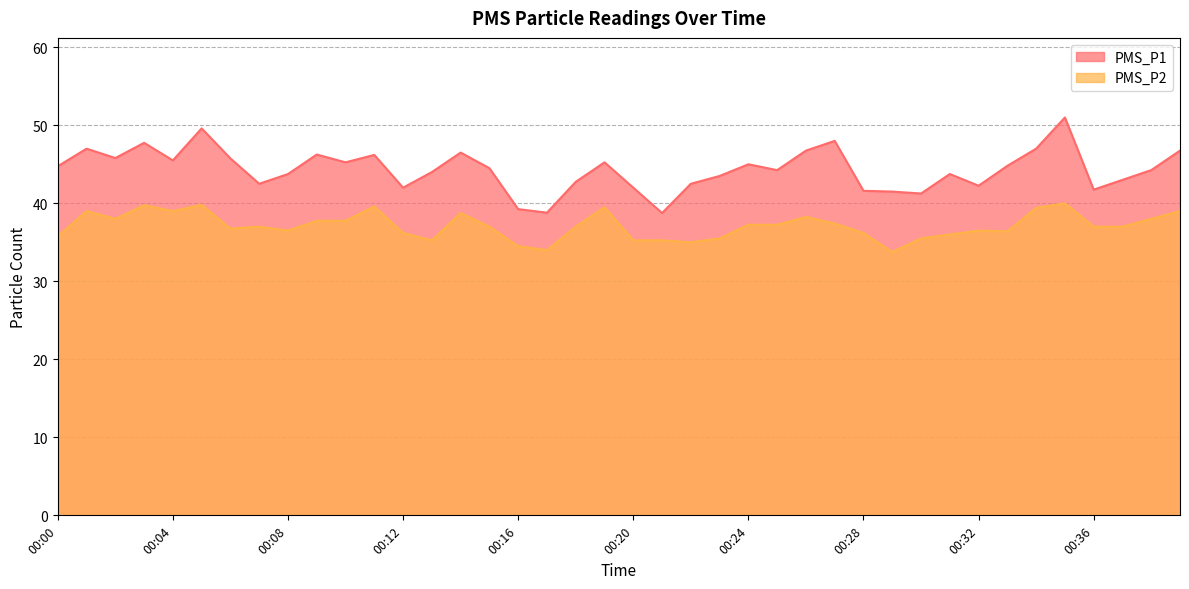

What is the total value across all series at 00:19?

84.8